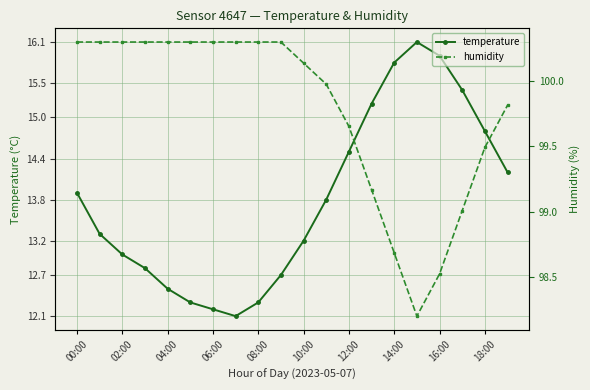

What are all the series names shown in the legend?

temperature, humidity